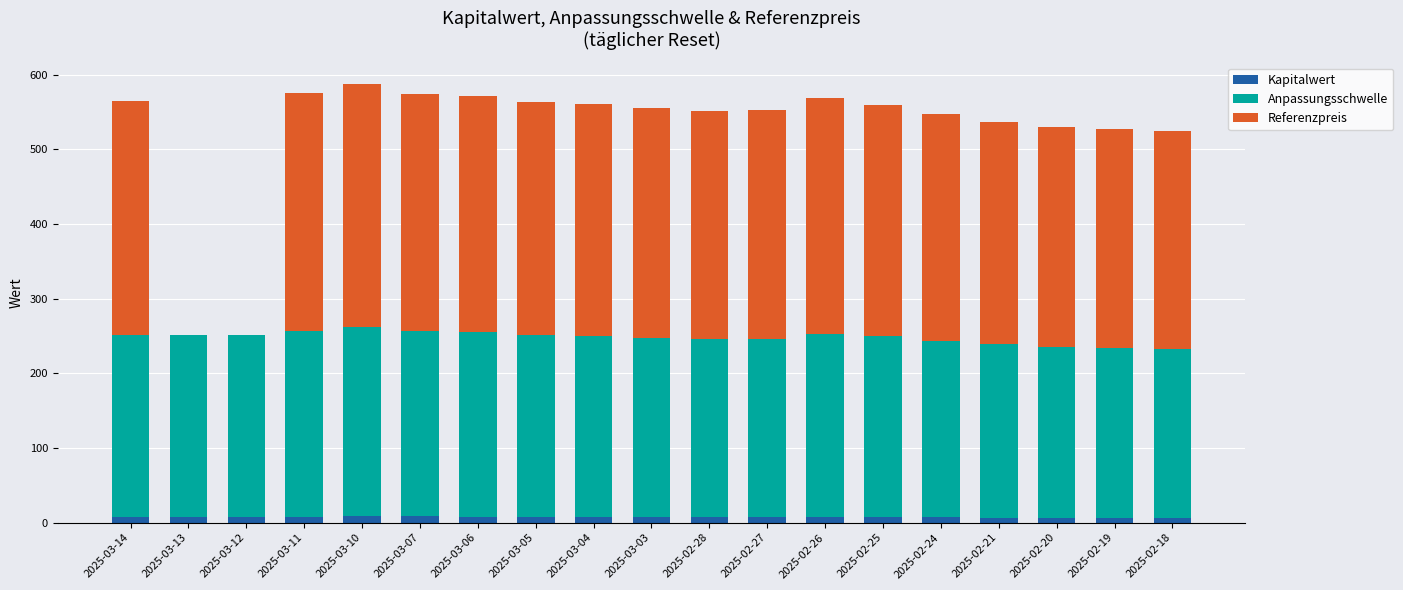

What is the sum of all Kapitalwert values?

141.7